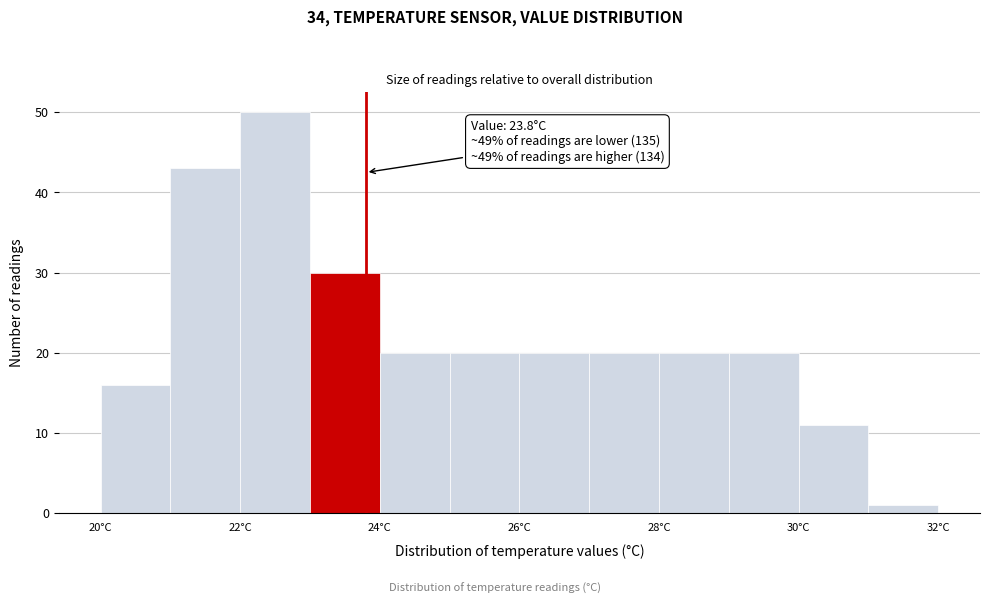

Over which range of the x-axis is the bar tallest?

22 to 23